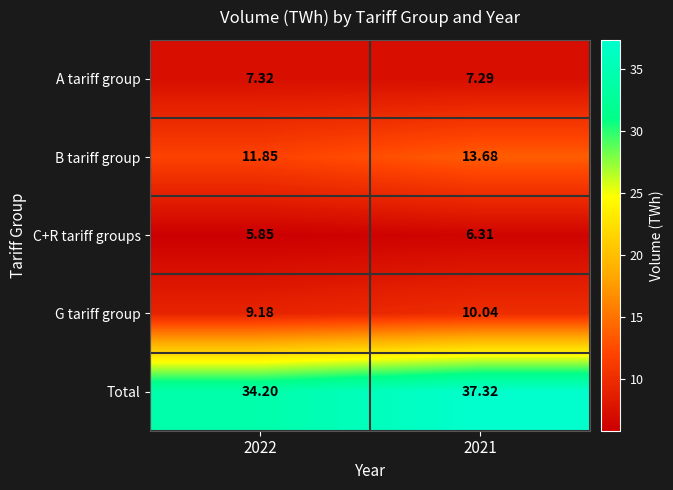

Between 2022 and 2021, which series saw the biggest shift?

Total